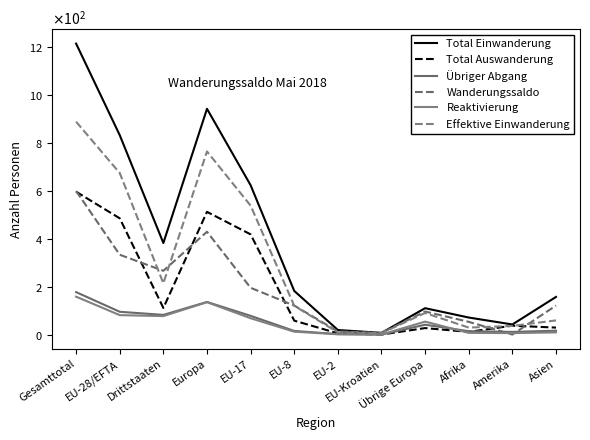

What is the total value across all series at EU-28/EFTA?

2500